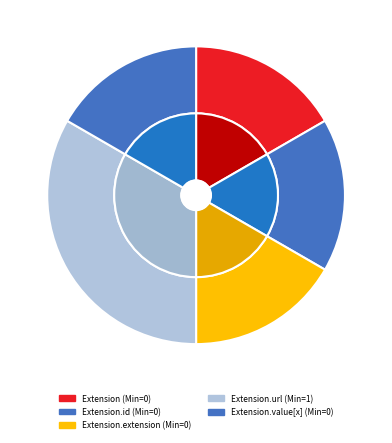

What is the smallest slice in the pie chart?

Extension